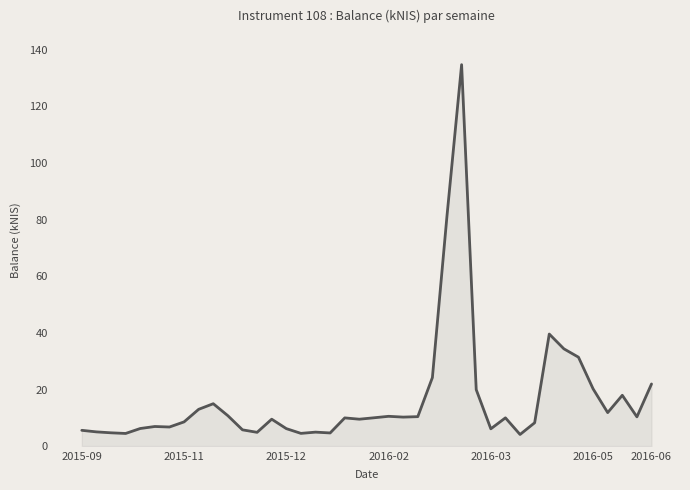

What is the difference between the maximum and minimum values?

130.7